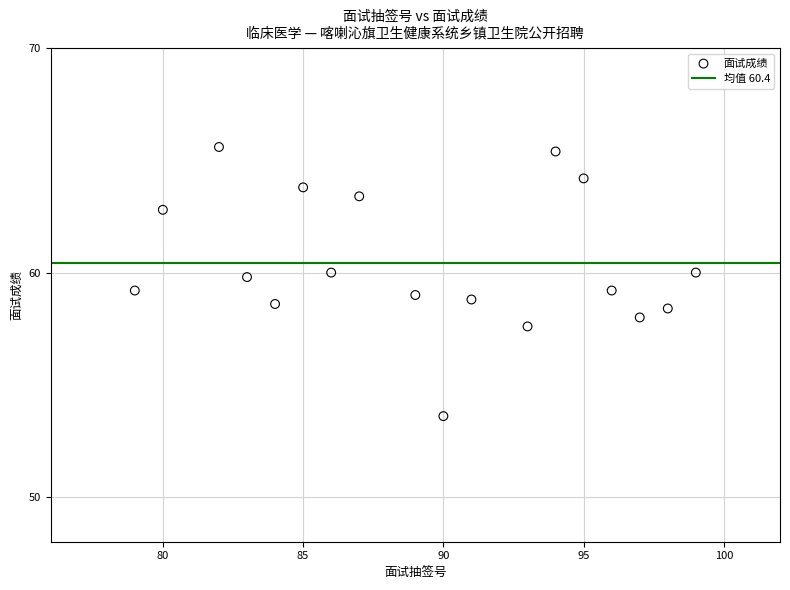

What is the range of X values (max minus min)?

20.0